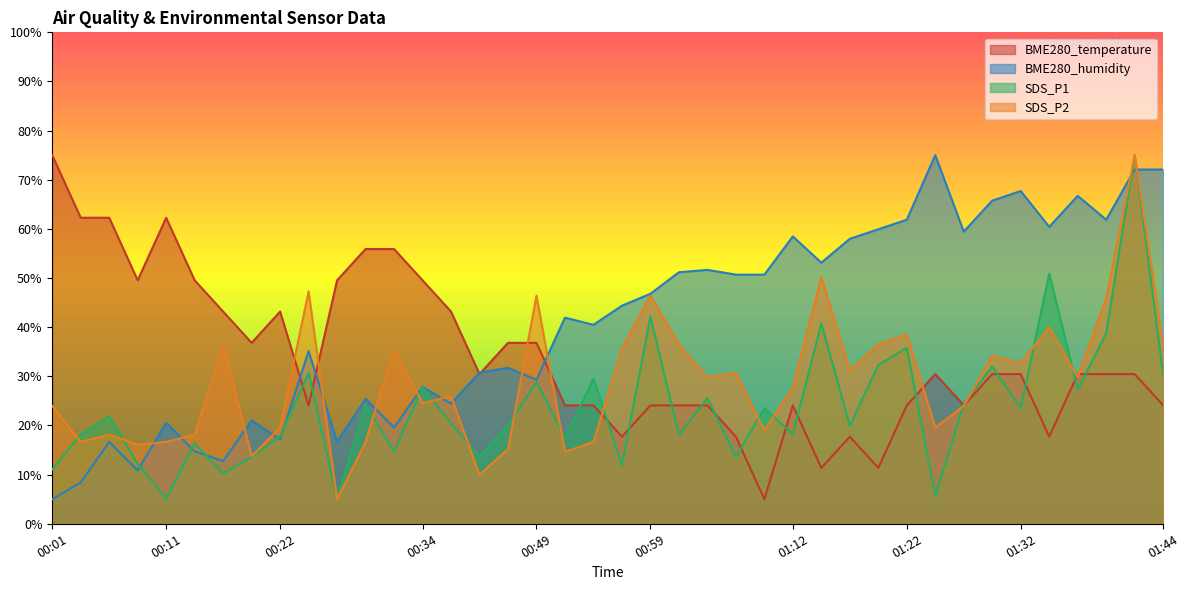

How many intersections are there between SDS_P1 and BME280_temperature?

17